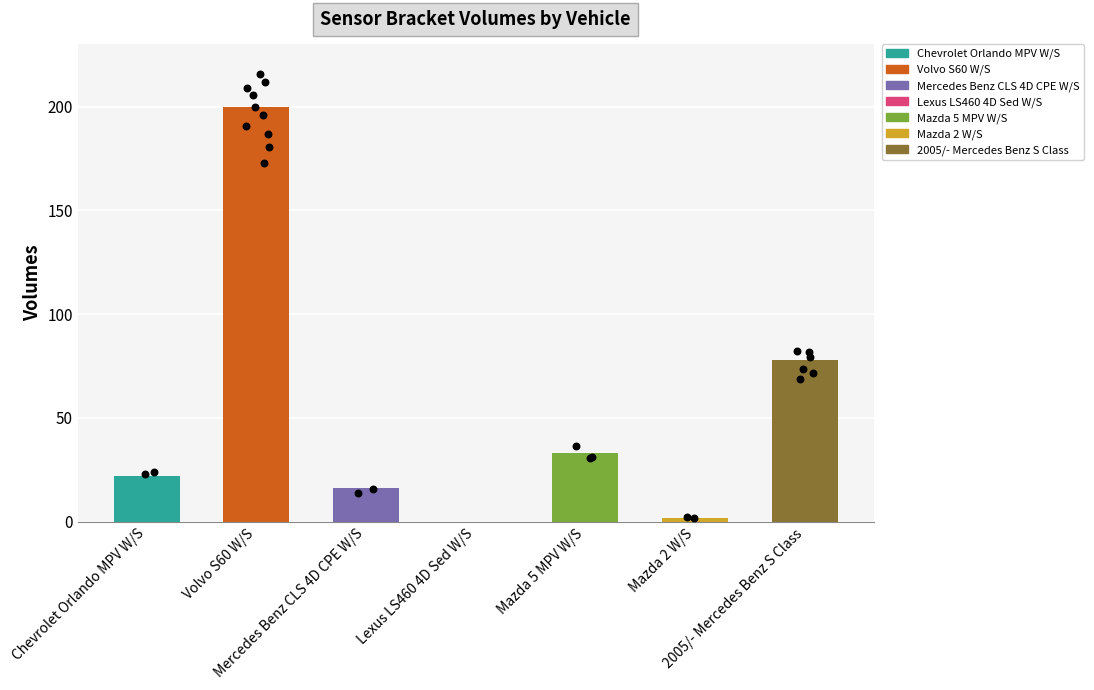

What is the ratio of the value at Mazda 5 MPV W/S to the value at Volvo S60 W/S?

0.2